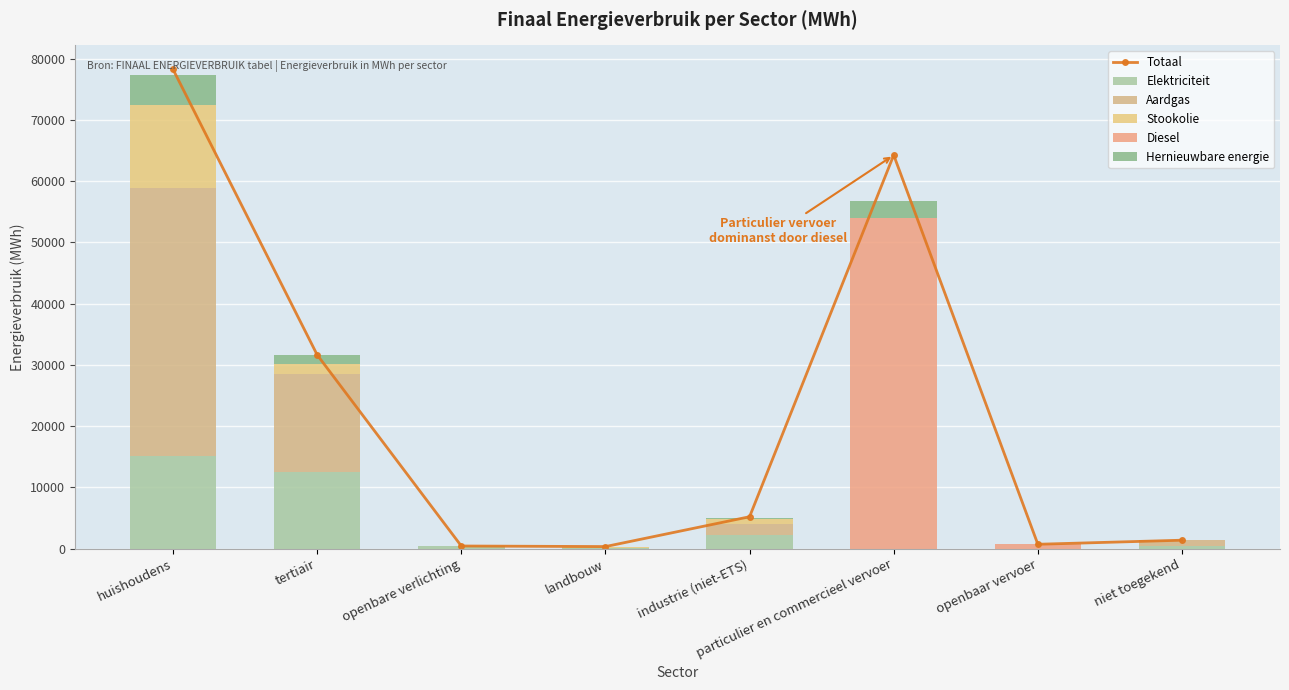

What is the label of the 6th bar from the right?

openbare verlichting